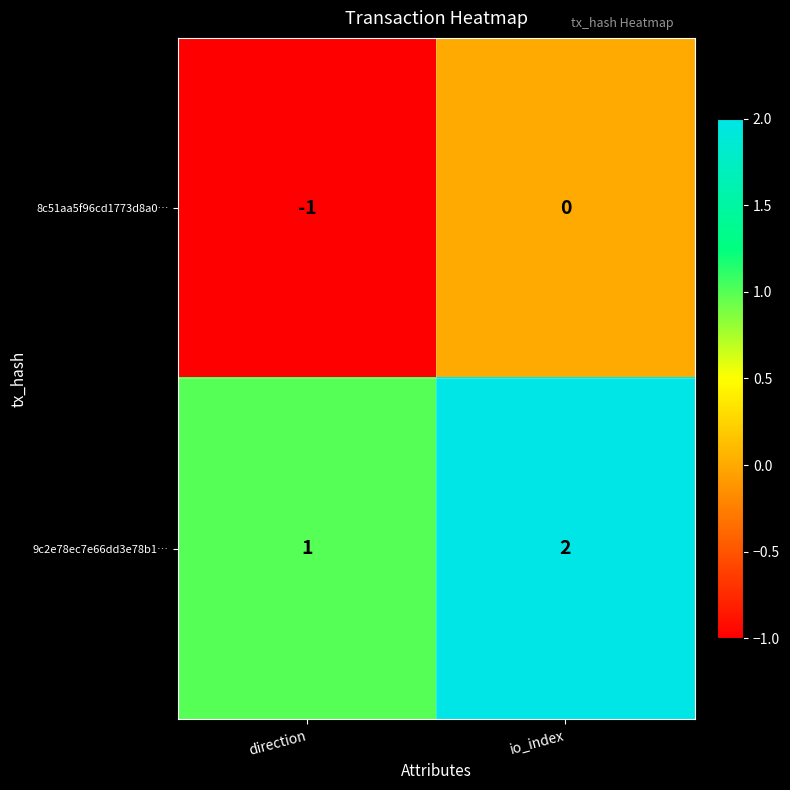

Reading right to left, what are all the values shown in this chart?

8c51aa5f96cd1773d8a0…: 0	-1
9c2e78ec7e66dd3e78b1…: 2	1